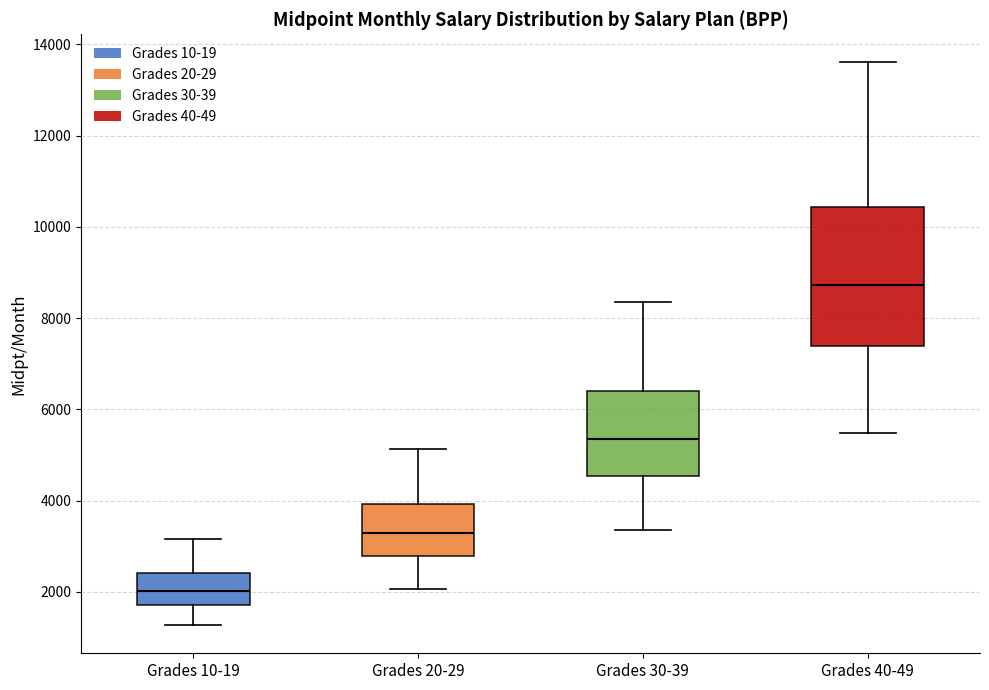

Reading left to right, transcribe this box plot: for each box, give where its median line is, the range the box spans, and where its two whiskers end, as read against the y-axis. The values are not printed on the chart, so give them approximately, as read against the axis.

Grades 10-19: median 2000, box 1800 to 2400, whiskers 1200 to 3200
Grades 20-29: median 3200, box 2800 to 4000, whiskers 2000 to 5200
Grades 30-39: median 5400, box 4600 to 6400, whiskers 3400 to 8400
Grades 40-49: median 8800, box 7400 to 10400, whiskers 5400 to 13600